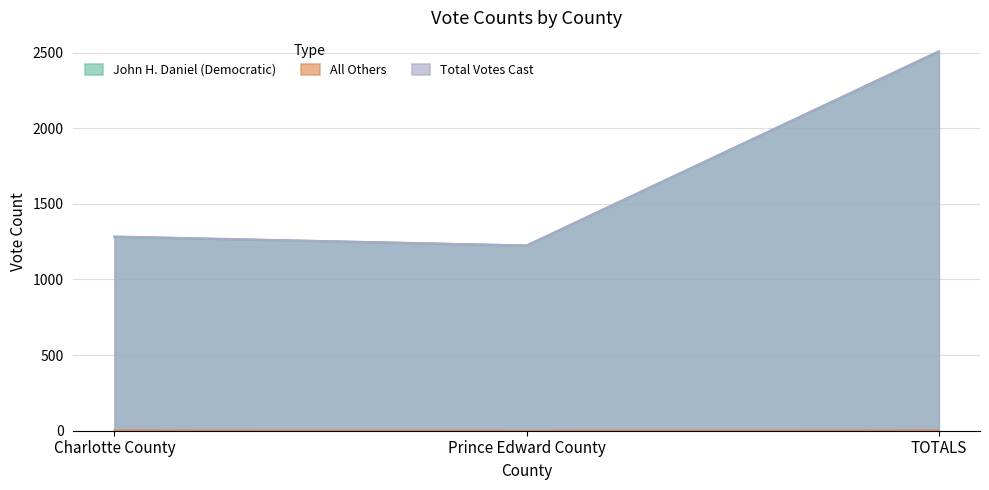

Which label corresponds to the smallest value in the chart?

Prince Edward County